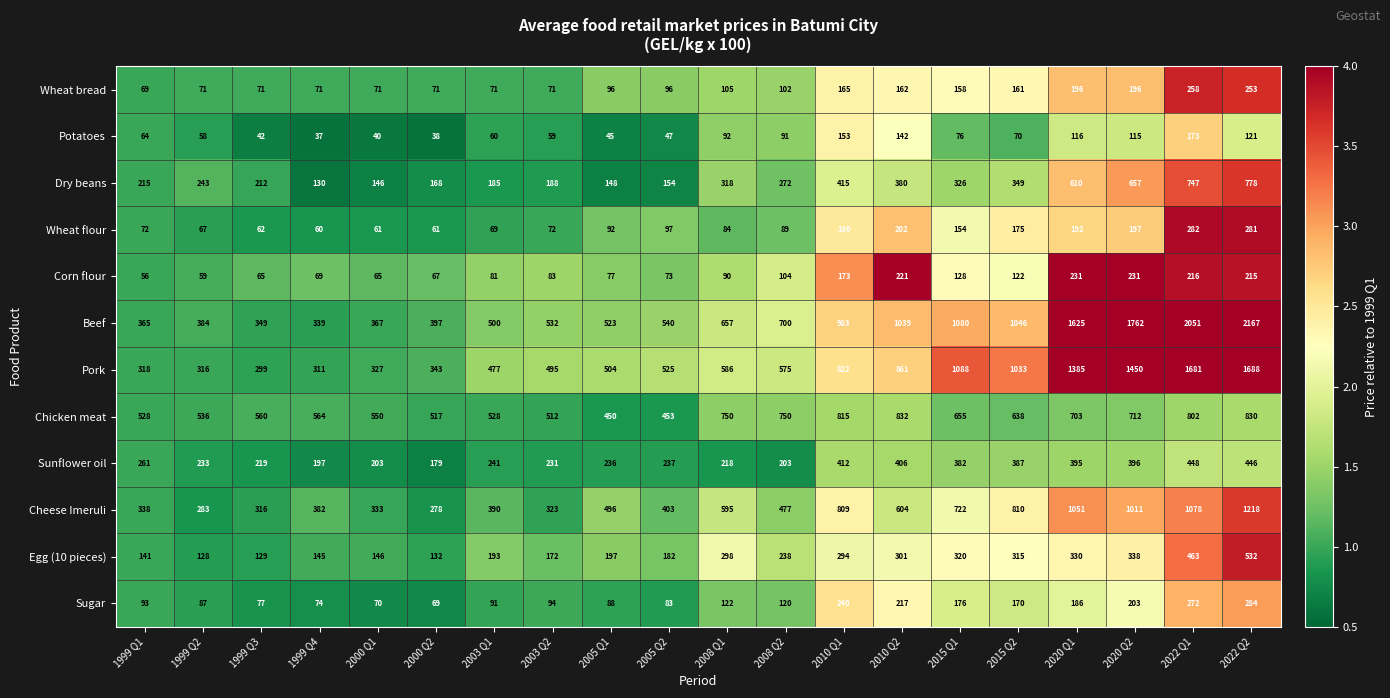

Count the number of categories in the chart.

20